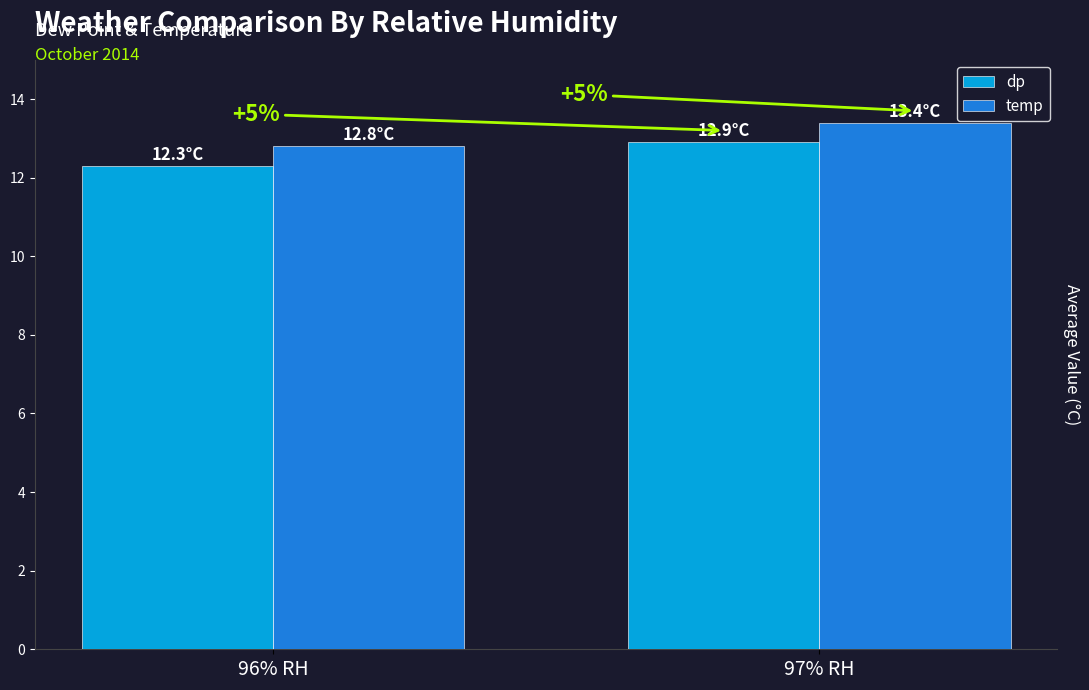

How many groups of bars are there?

2